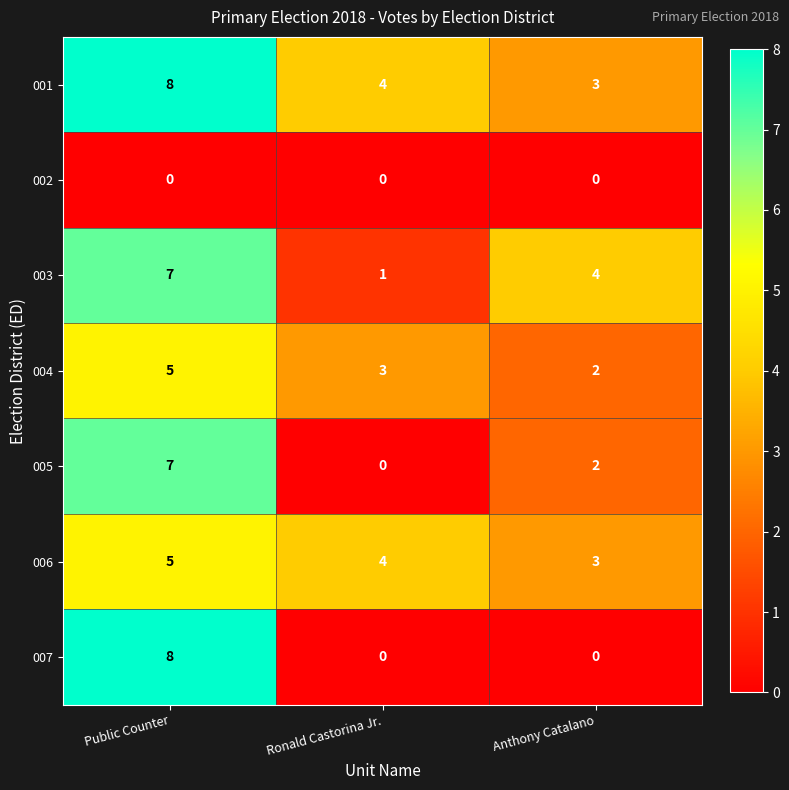

Count the 004 values in the range 2 to 5.

3